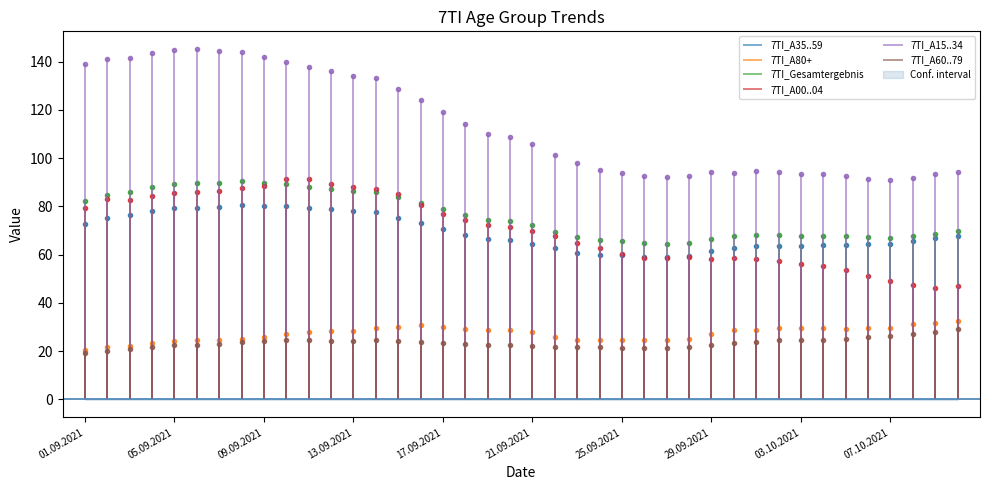

Is it true that 7TI_A60..79 equals 28.9 at 39?

True